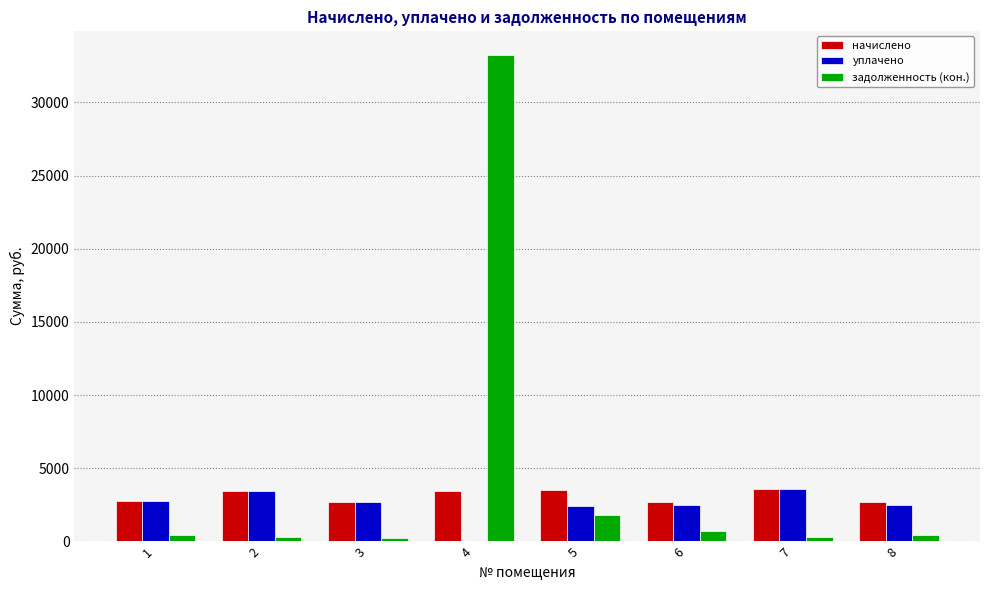

Does the chart contain stacked bars?

No